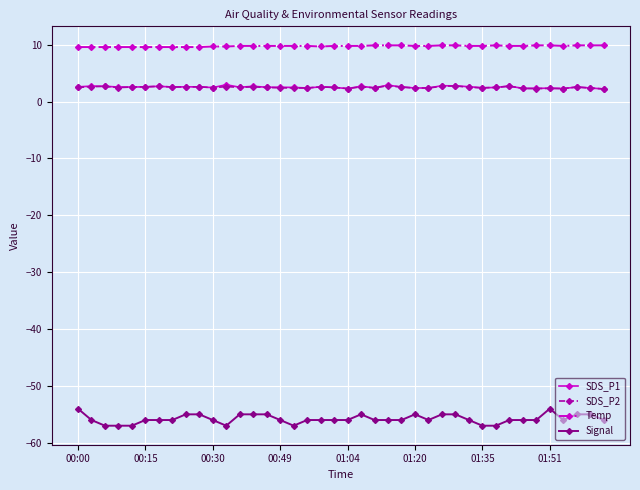

What is the smallest value displayed?

-57.0